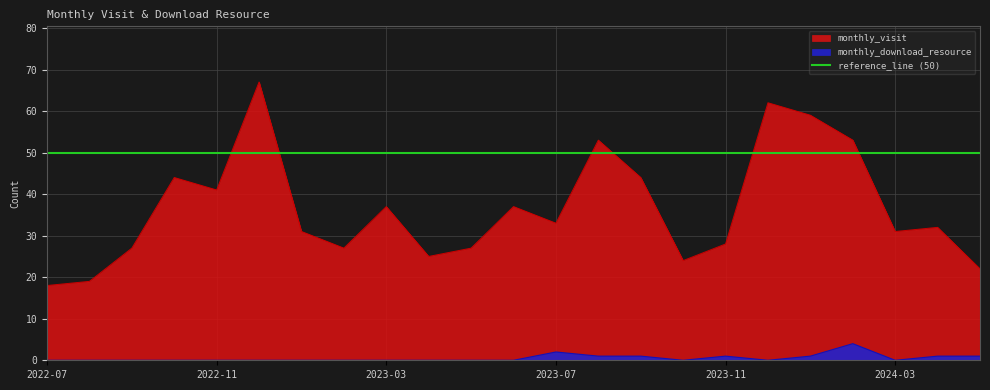

True or false: monthly_visit and monthly_download_resource intersect in this chart.

False